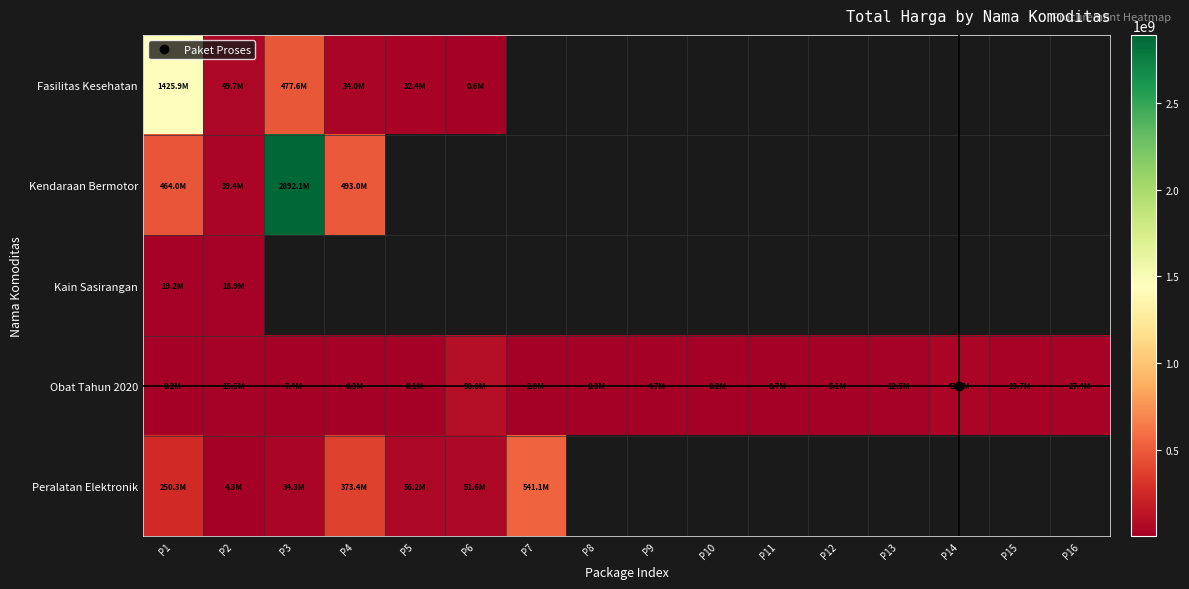

How many series are shown in this chart?

5